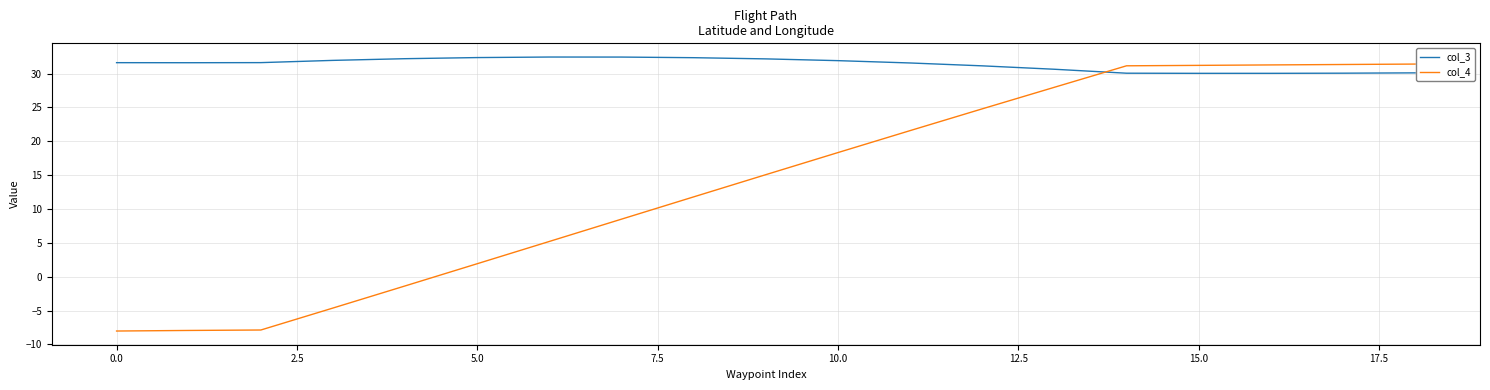

How many intersections are there between col_4 and col_3?

1